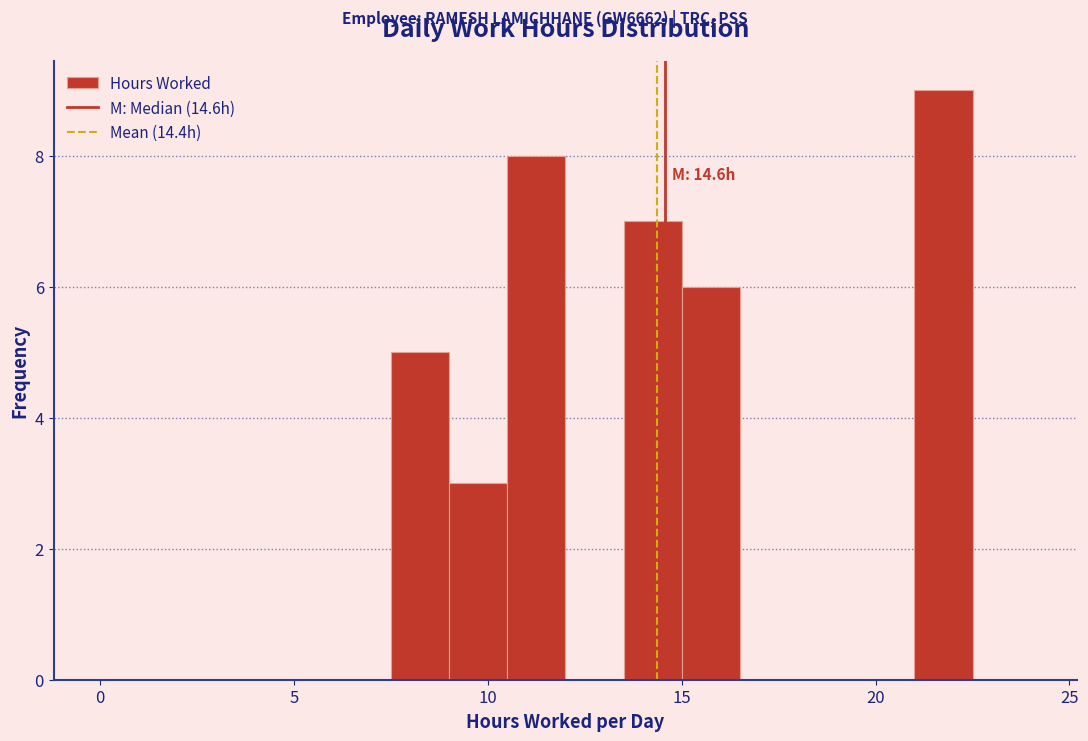

Read against the x-axis, roughly where is the centre of the tallest bar?

22.0